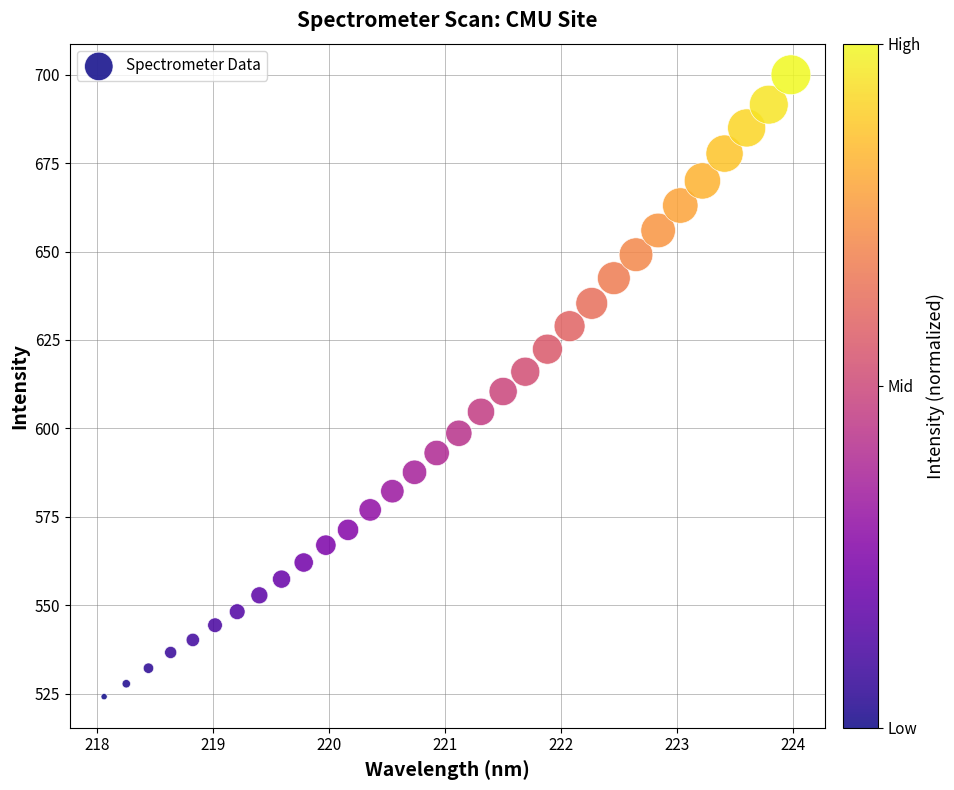

What is the range of X values (max minus min)?

5.9